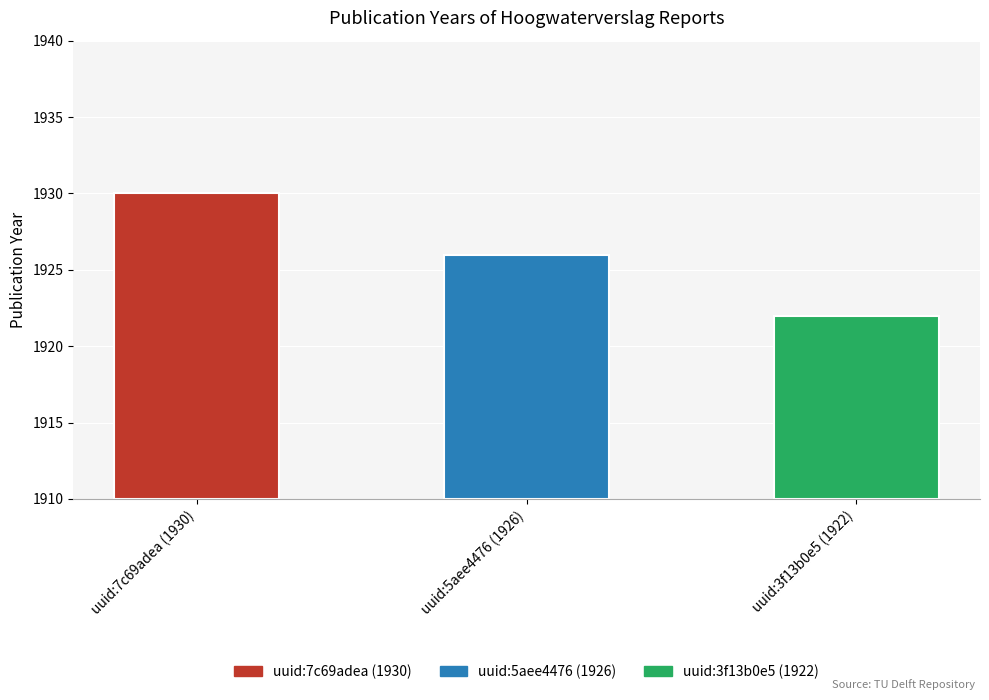

What position from the right is uuid:7c69adea (1930)?

3